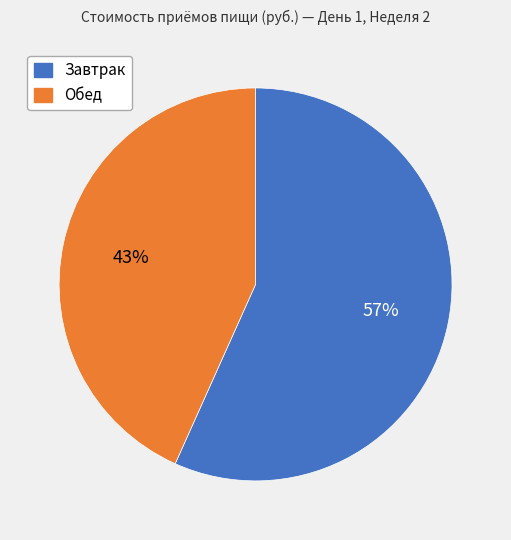

Is it true that Обед is 43% of the pie?

True